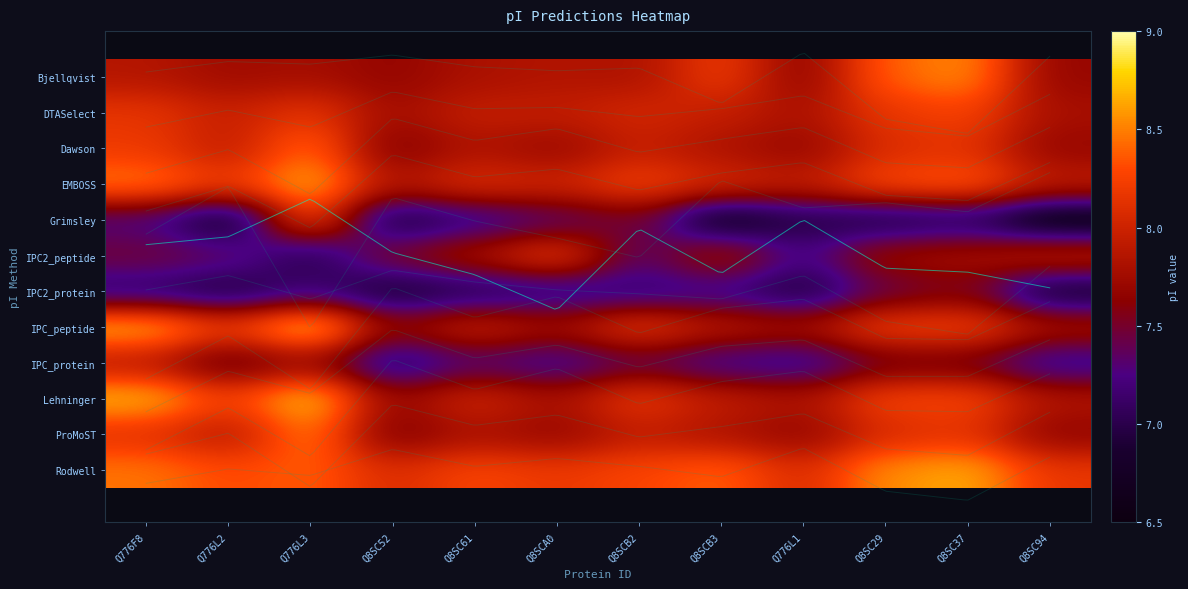

At which category is the sum across all series the highest?

Q776L3